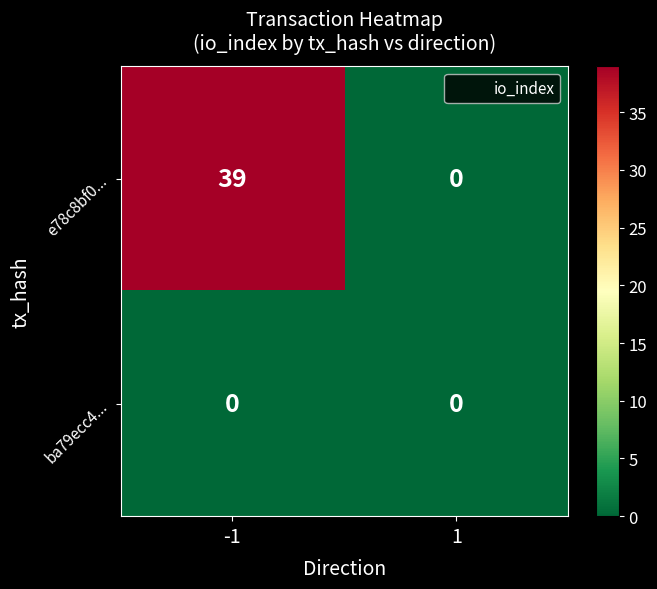

List the series in order of their peak value, highest first.

e78c8bf0..., ba79ecc4...